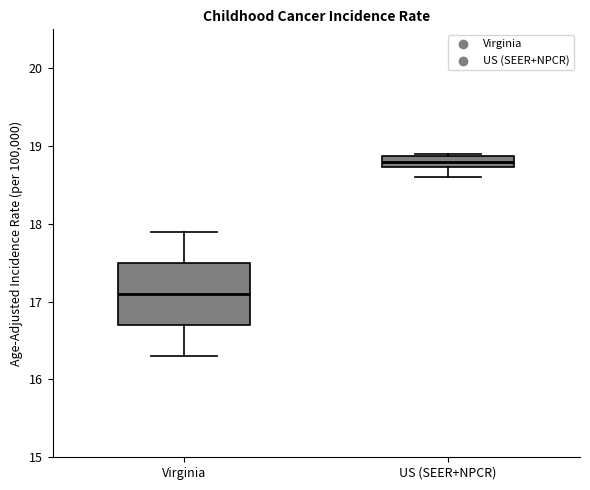

Where is the lower edge of the box for US (SEER+NPCR) on the y-axis? The values are not printed on the chart, so give them approximately, as read against the axis.

18.7